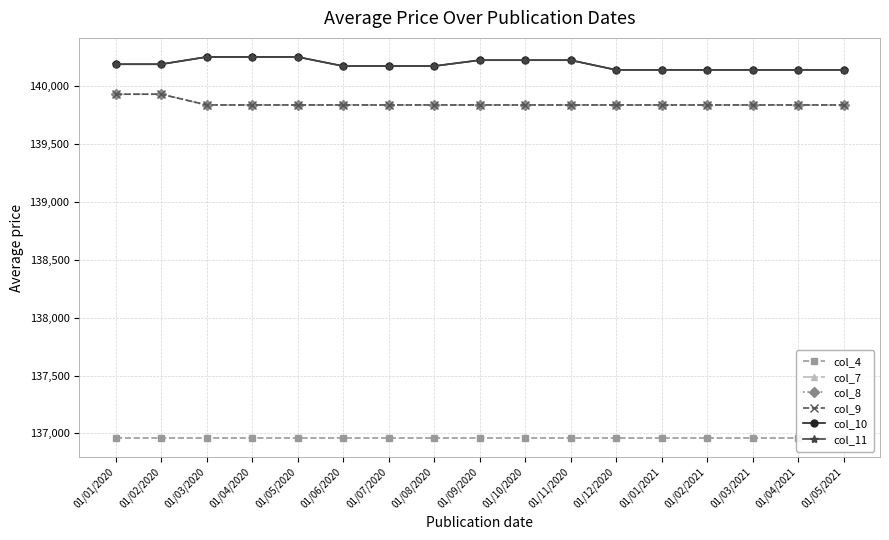

True or false: col_4 and col_9 cross at least once.

False